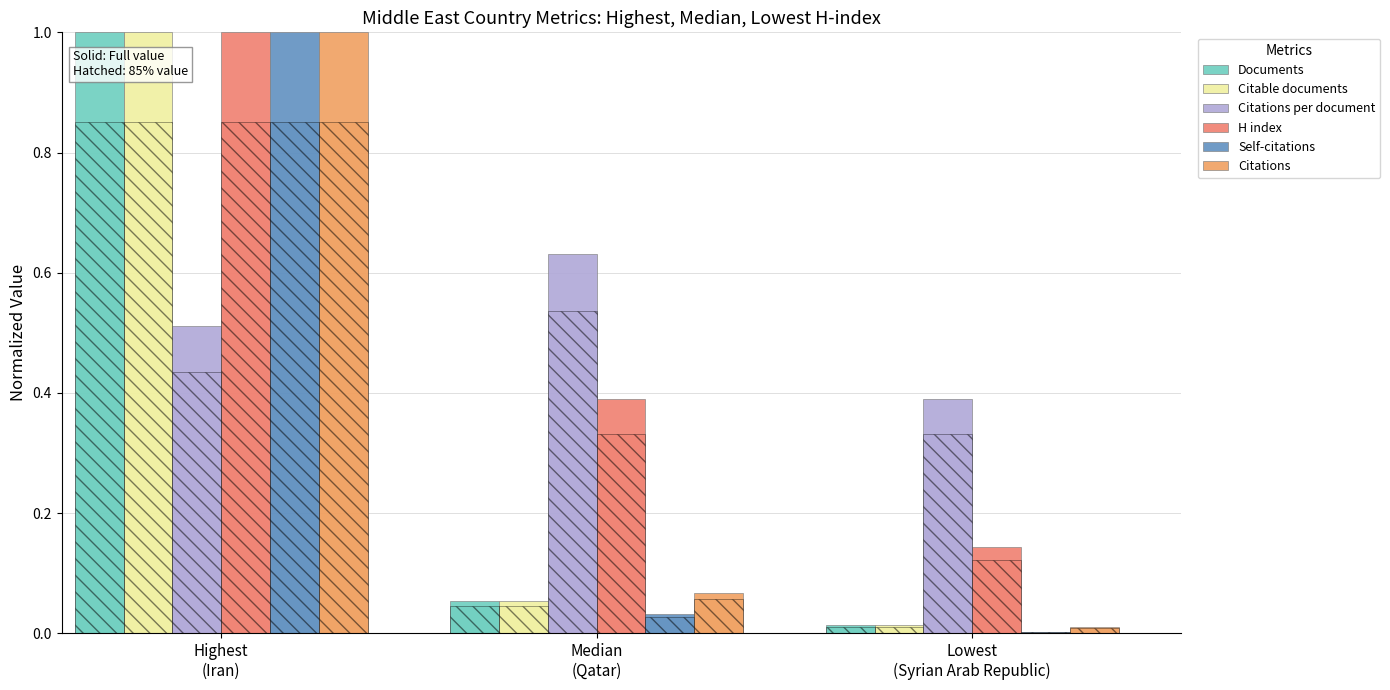

What position from the left is Median
(Qatar)?

2